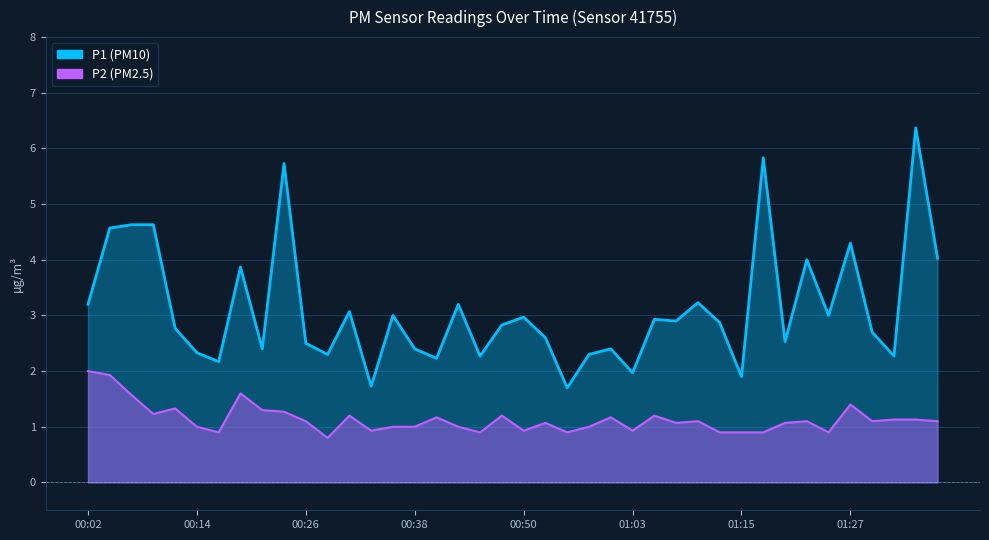

Reading left to right, list all the values displayed in this chart.

P1: 3.2	4.6	4.6	4.6	2.8	2.3	2.2	3.9	2.4	5.7	2.5	2.3	3.1	1.7	3.0	2.4	2.2	3.2	2.3	2.8	3.0	2.6	1.7	2.3	2.4	2.0	2.9	2.9	3.2	2.9	1.9	5.8	2.5	4.0	3.0	4.3	2.7	2.3	6.4	4.0
P2: 2.0	1.9	1.6	1.2	1.3	1.0	0.9	1.6	1.3	1.3	1.1	0.8	1.2	0.9	1.0	1.0	1.2	1.0	0.9	1.2	0.9	1.1	0.9	1.0	1.2	0.9	1.2	1.1	1.1	0.9	0.9	0.9	1.1	1.1	0.9	1.4	1.1	1.1	1.1	1.1